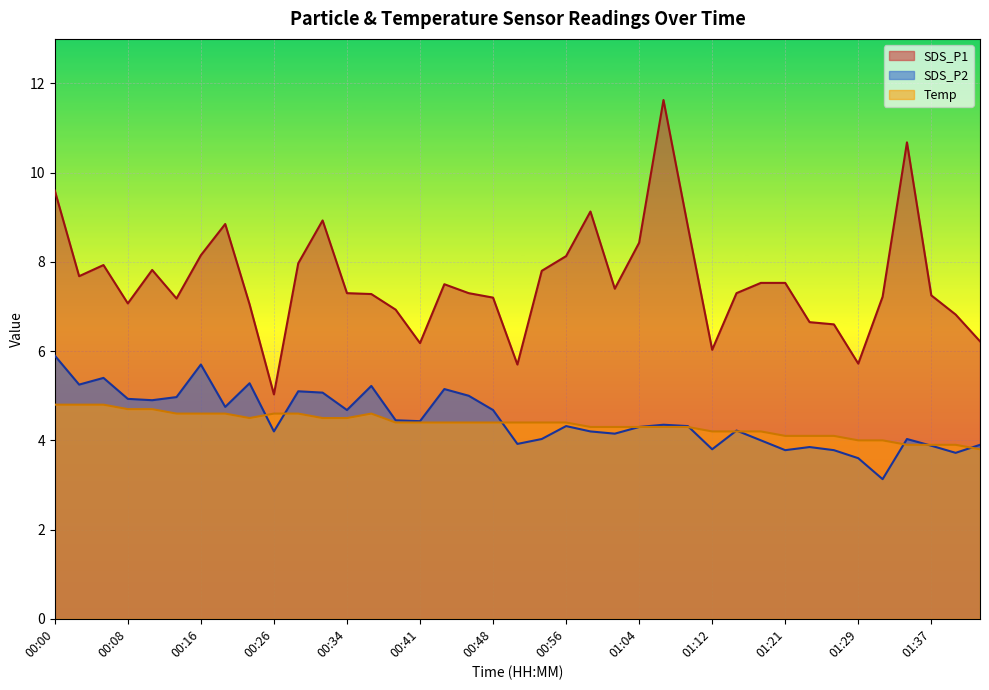

What is the label of the 19th point from the right?

00:54